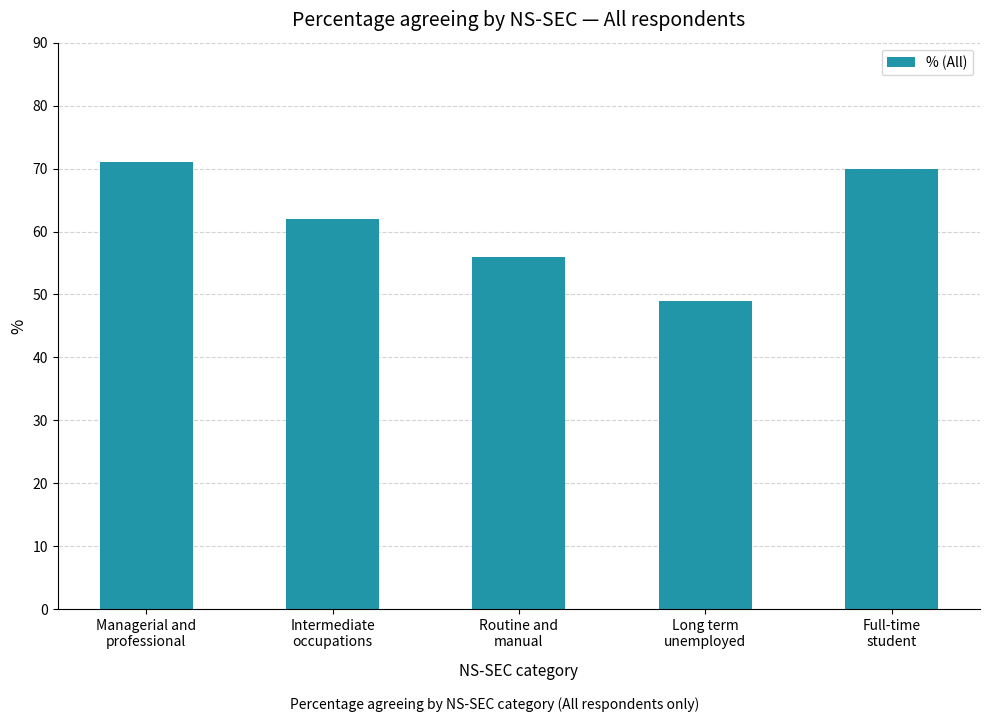

The chart shows a value of 32 at Intermediate
occupations. True or false?

False